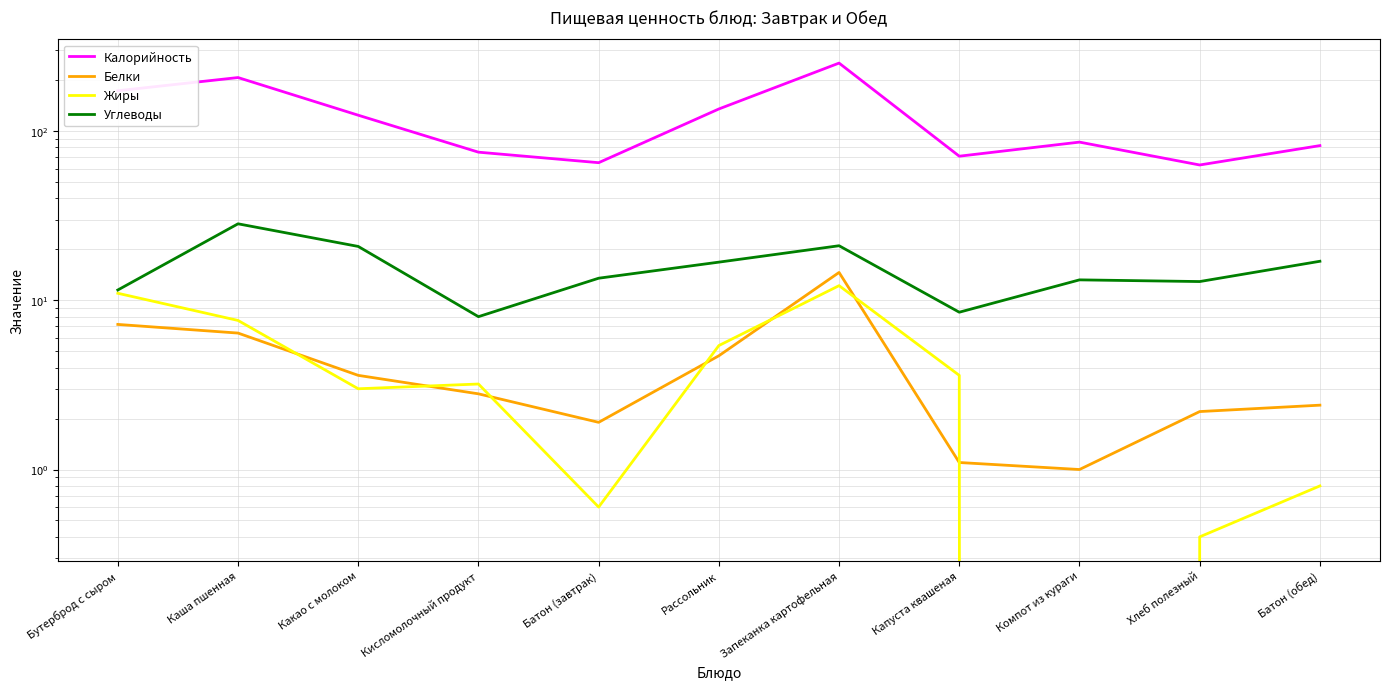

Where does the Белки series first go above 2?

Бутерброд с сыром